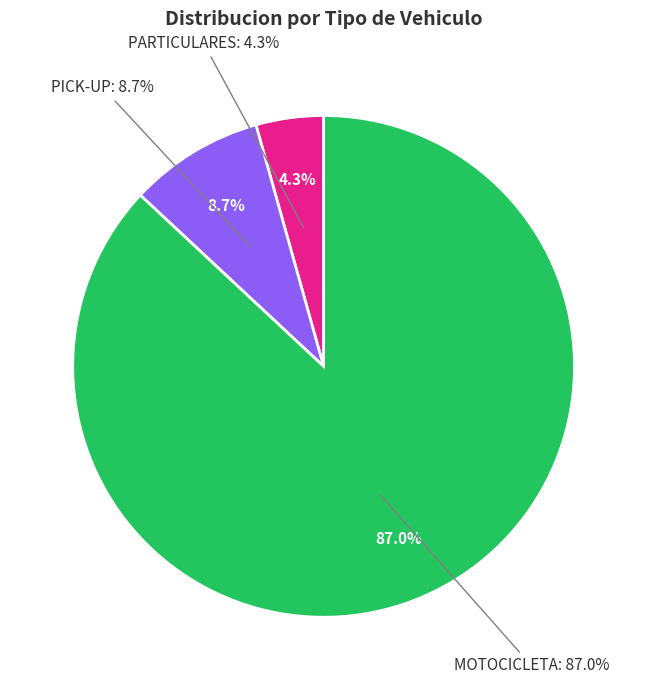

What percentage is the MOTOCICLETA slice, to the nearest percent?

87%